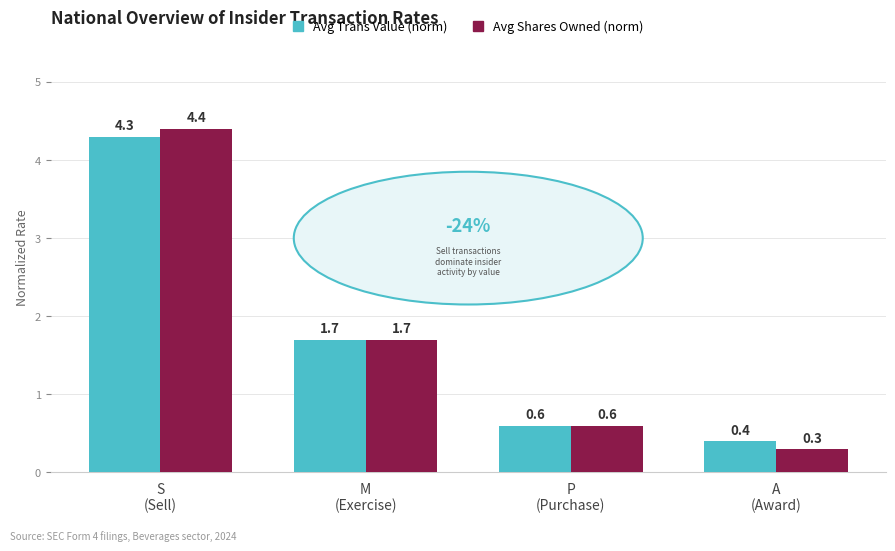

What is the difference between the maximum and minimum values in the Avg Trans Value (norm) series?

3.9